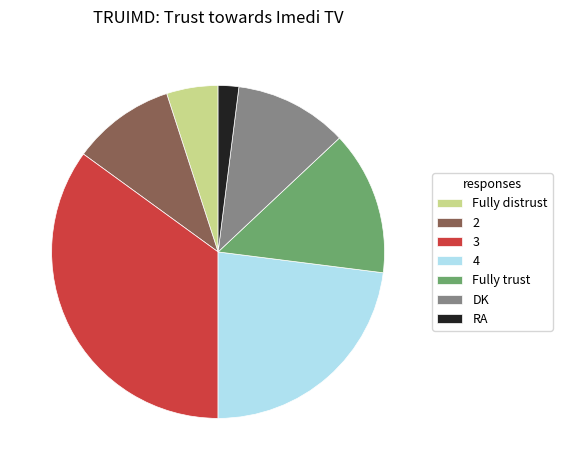

Rank the categories by value from lowest to highest.

RA, Fully distrust, 2, DK, Fully trust, 4, 3